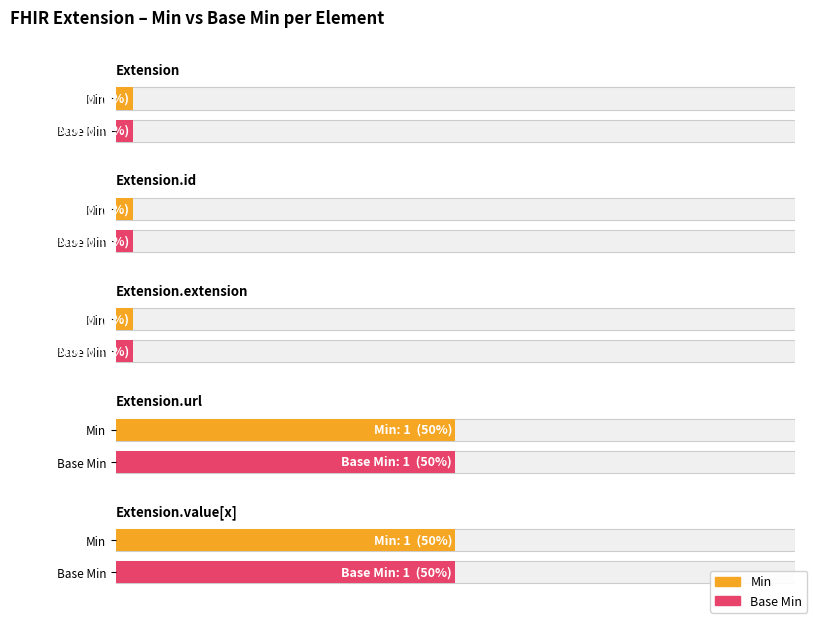

The Base Min series shows -1 at Extension.id. True or false?

False